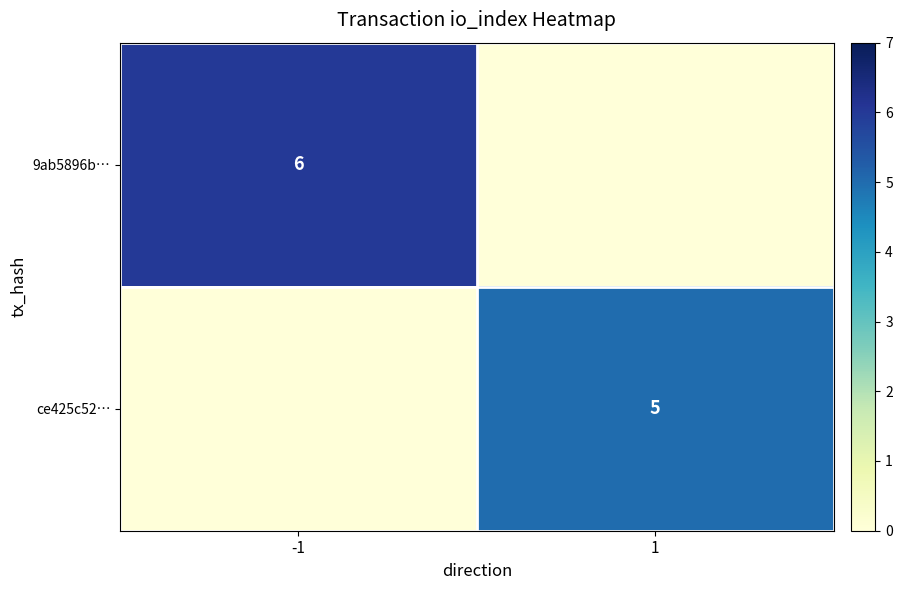

Is it true that 9ab5896b… equals 10 at -1?

False